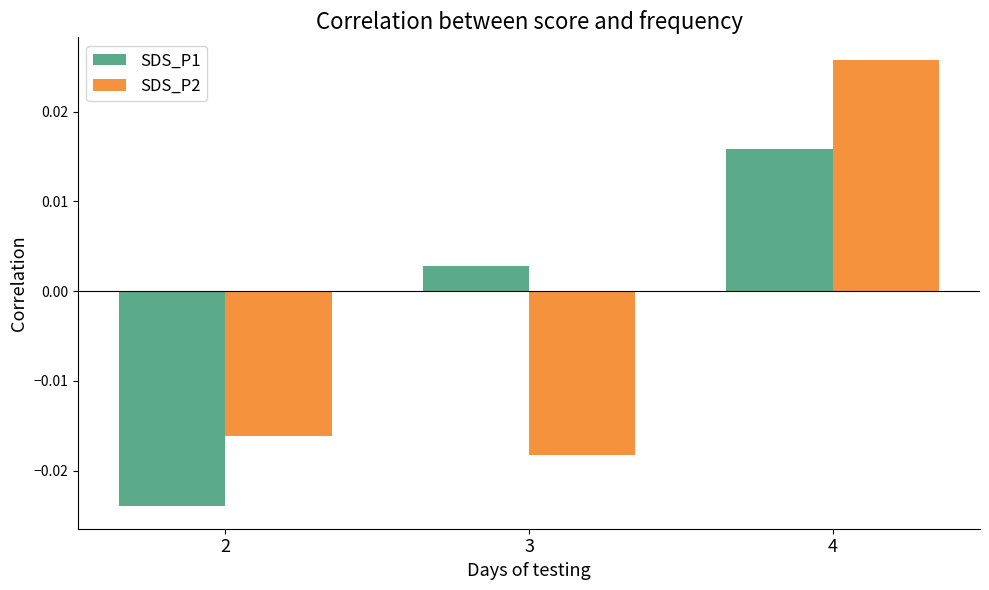

Between 3 and 4, which series saw the biggest shift?

SDS_P2